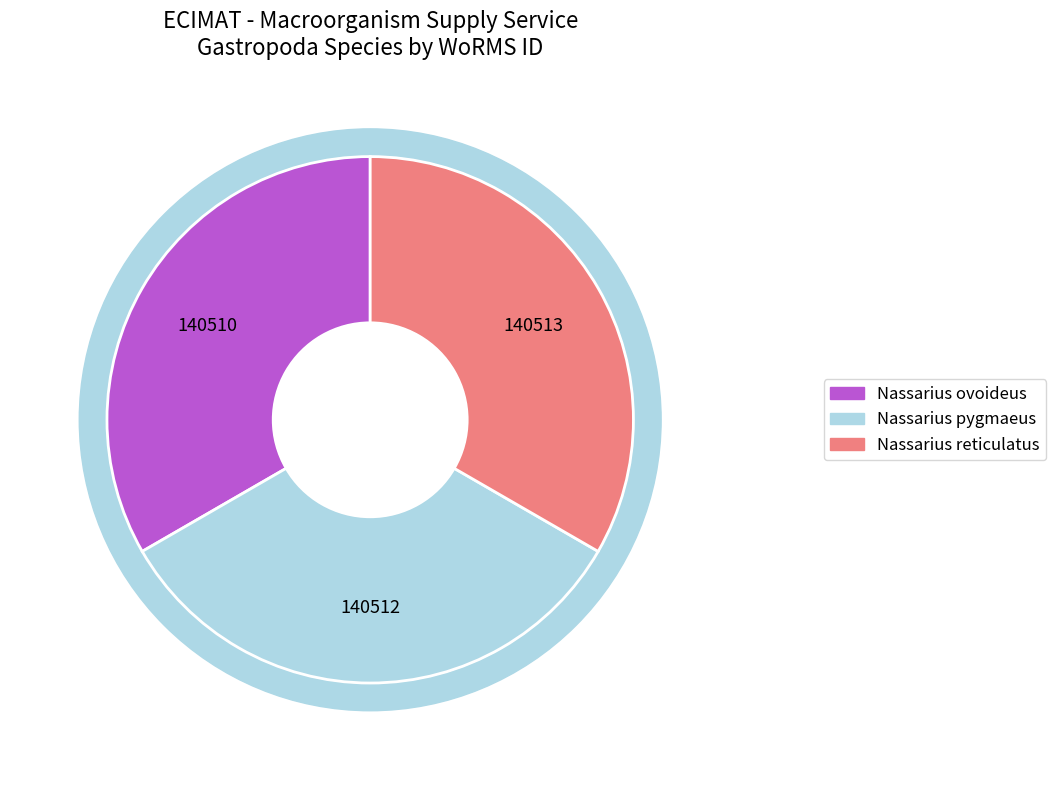

The Nassarius pygmaeus slice represents 33% of the pie. True or false?

True